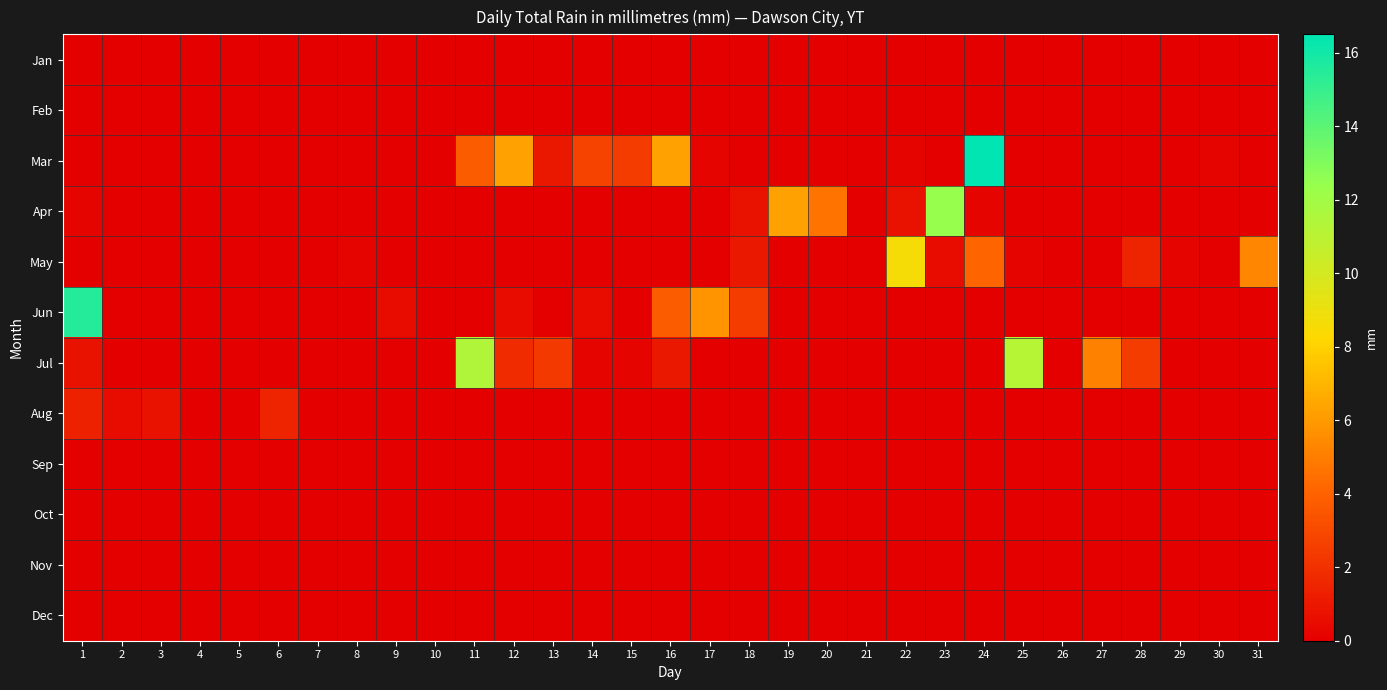

At how many categories does at least one series exceed 13?

2